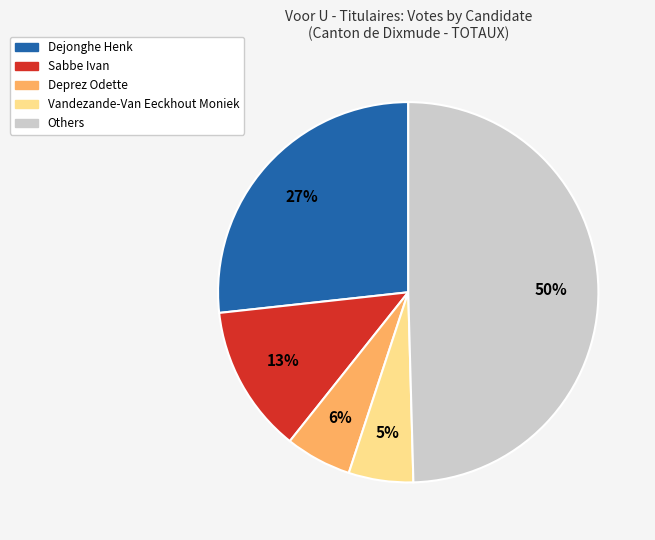

To the nearest percent, what is the average slice percentage?

20%